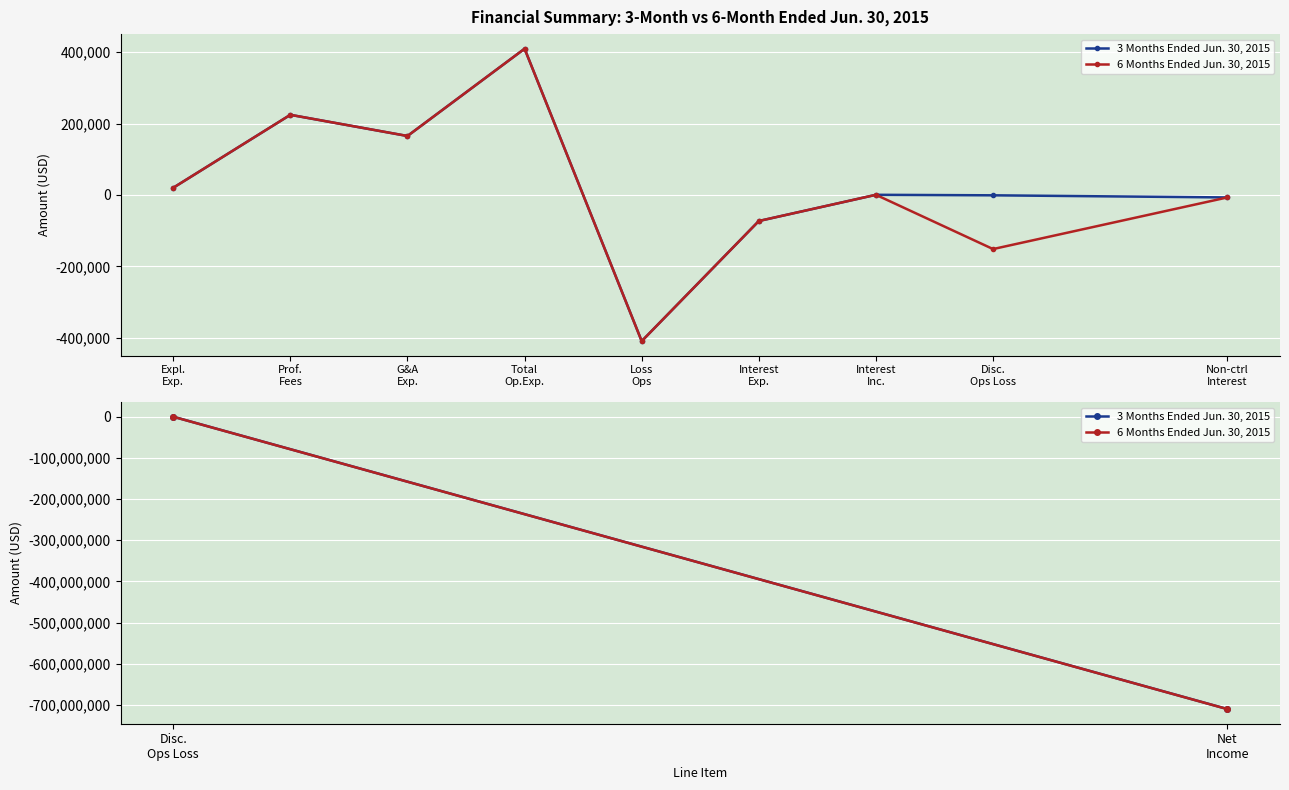

Which series changed the most between Disc. Ops Loss and Net Income?

3 Months Ended Jun. 30, 2015